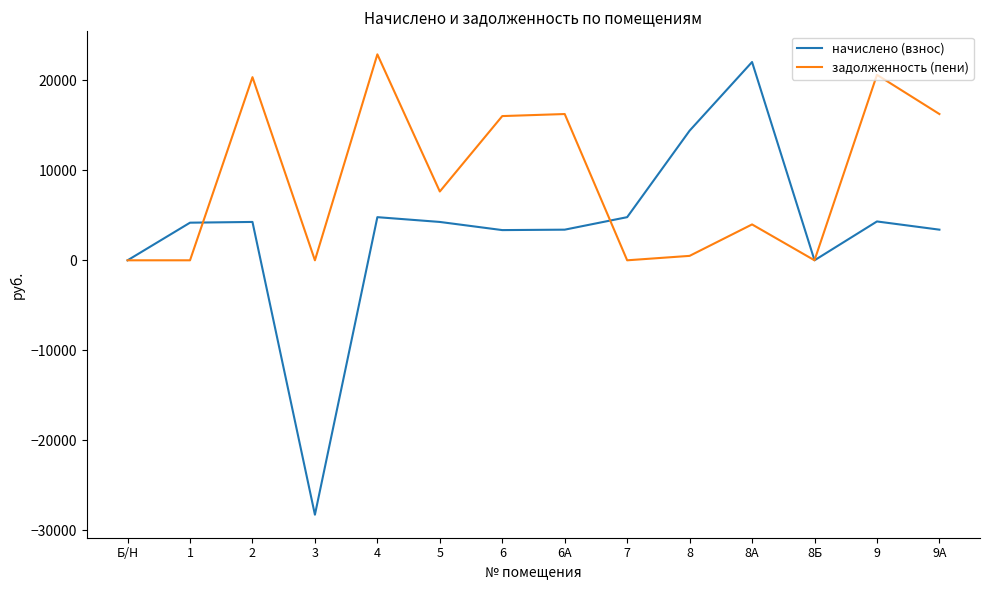

What is the difference between the начислено (взнос) values at 8А and 8?

7623.7